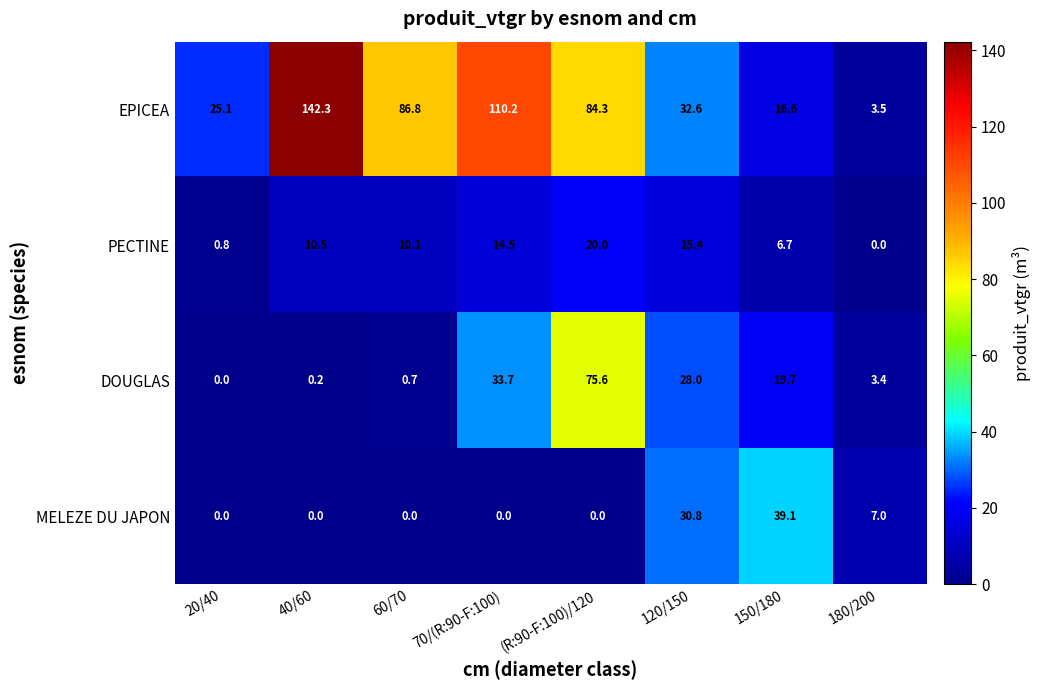

What is the spread (max minus min) of values at (R:90-F:100)/120?

84.3